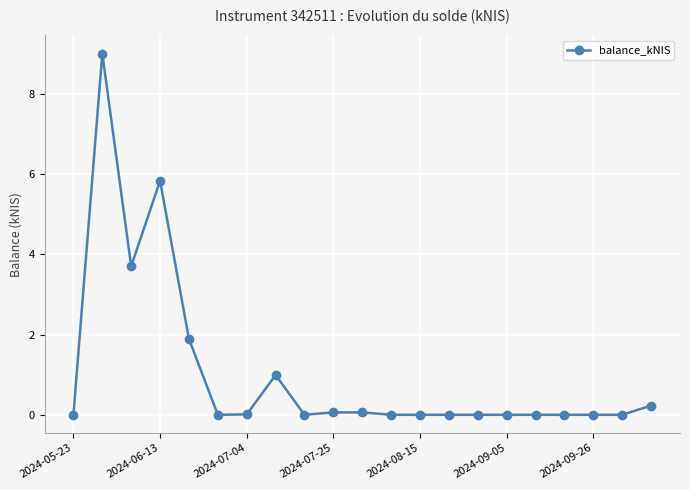

What is the difference between the second highest and second lowest values?

5.8